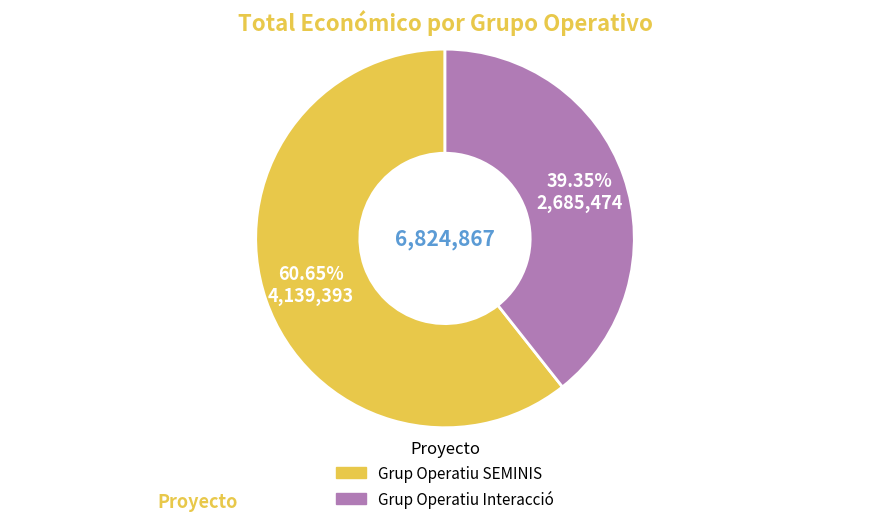

Does any single category account for the majority?

Yes